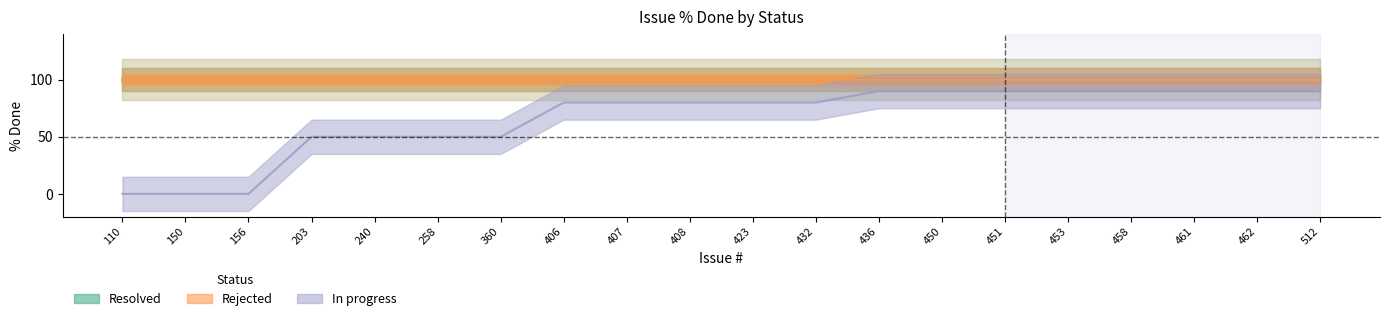

Does the chart display data point markers on the line(s)?

No